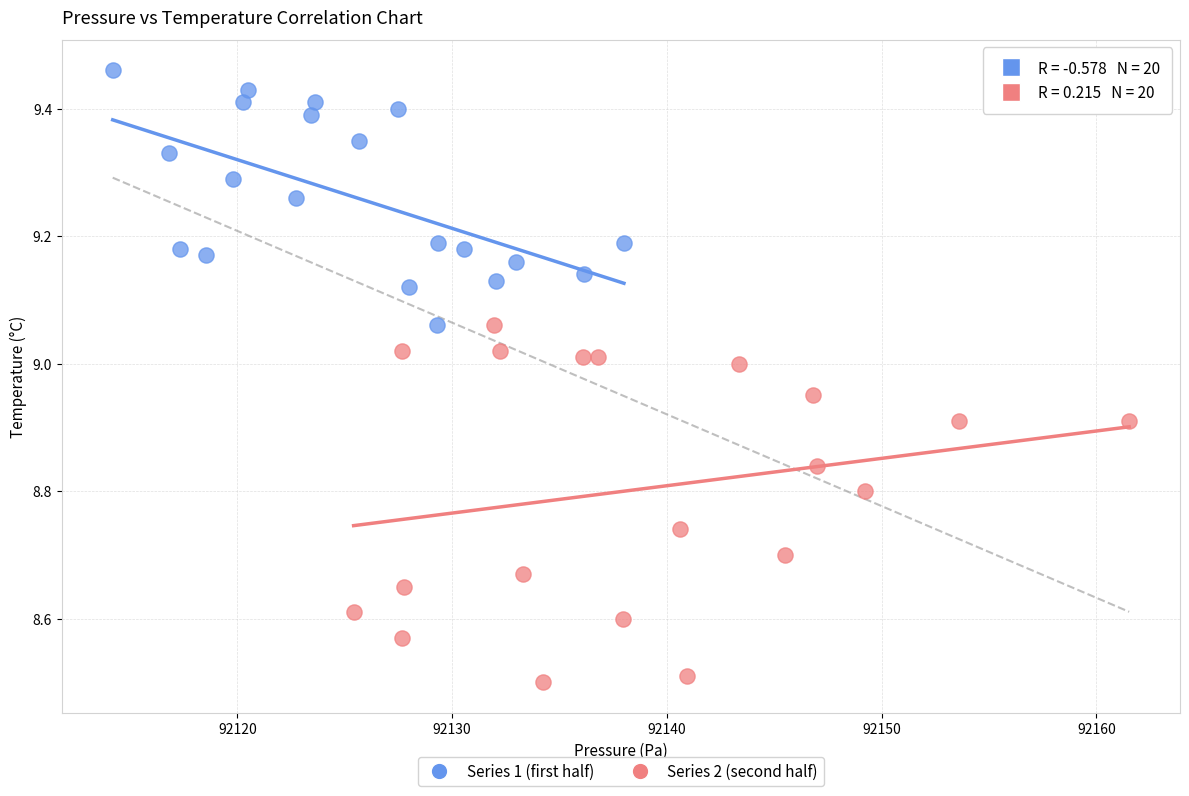

Which series has the largest Y range (max minus min)?

Series 2 (second half)